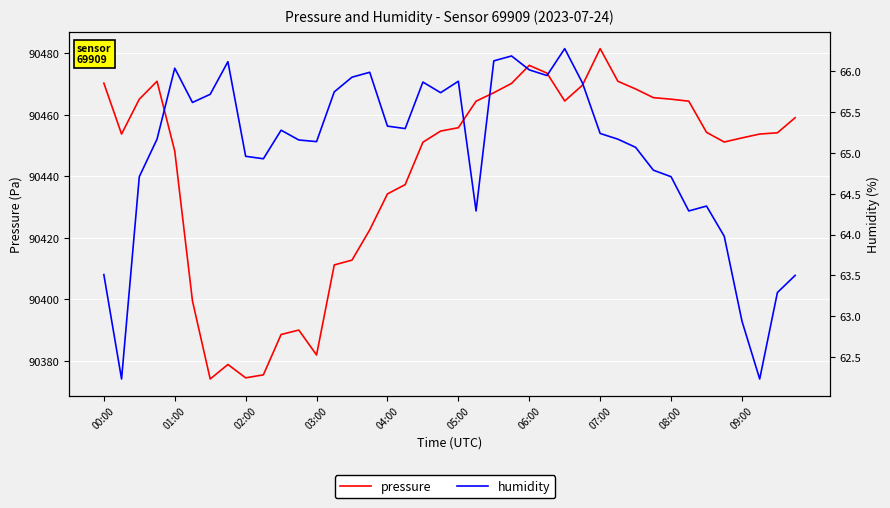

True or false: humidity and pressure intersect in this chart.

False